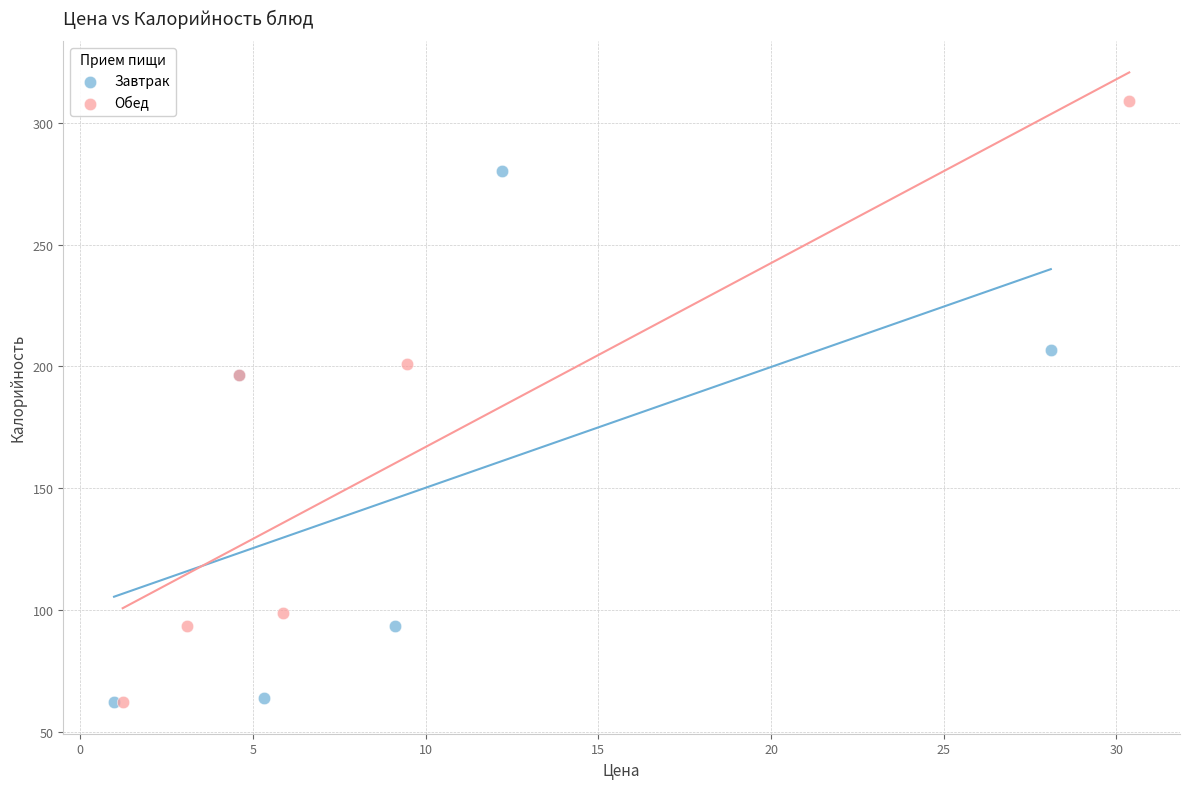

Which series reaches the maximum Y coordinate?

Обед